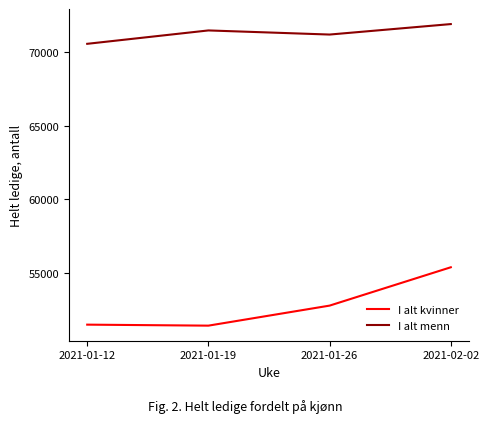

At which category is the sum across all series the highest?

2021-02-02